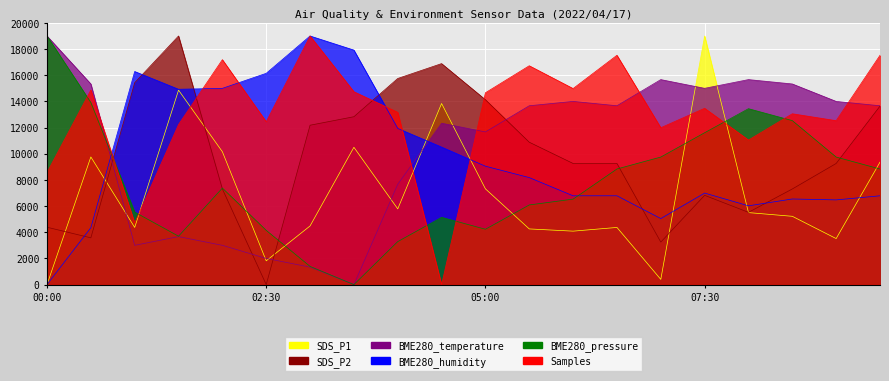

Where does the SDS_P2 series first go above 9256?

01:00